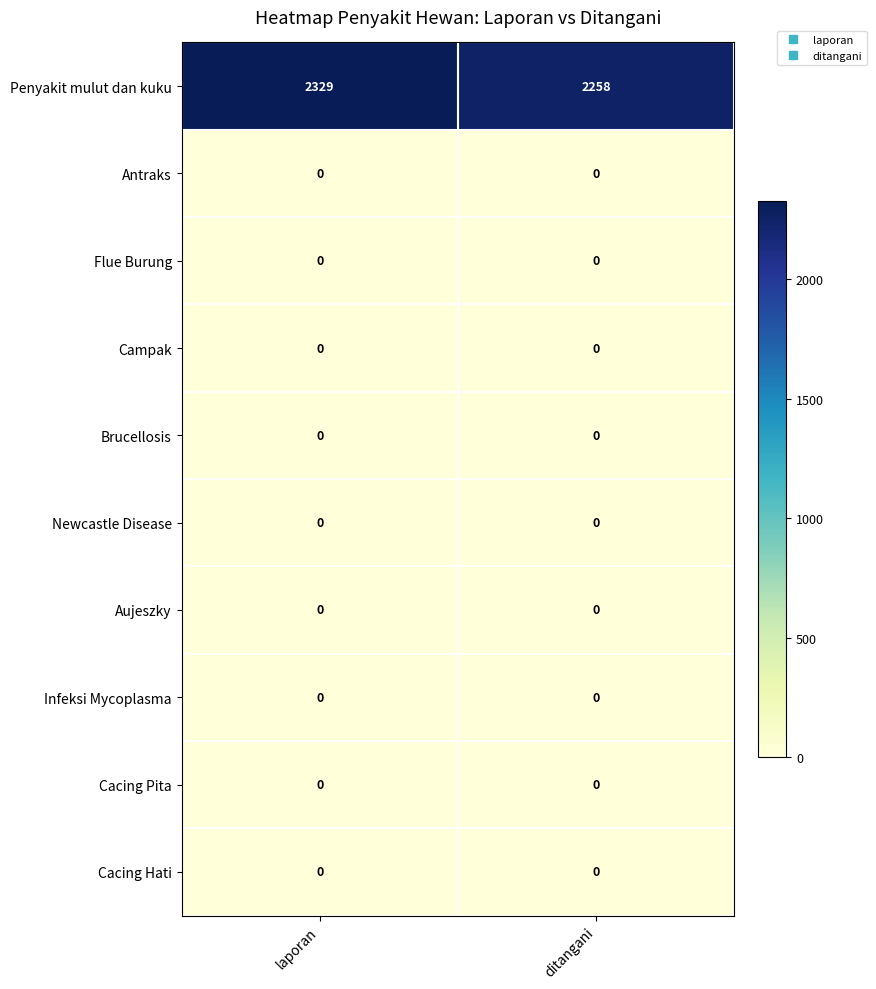

What is the maximum value shown in the chart?

2329